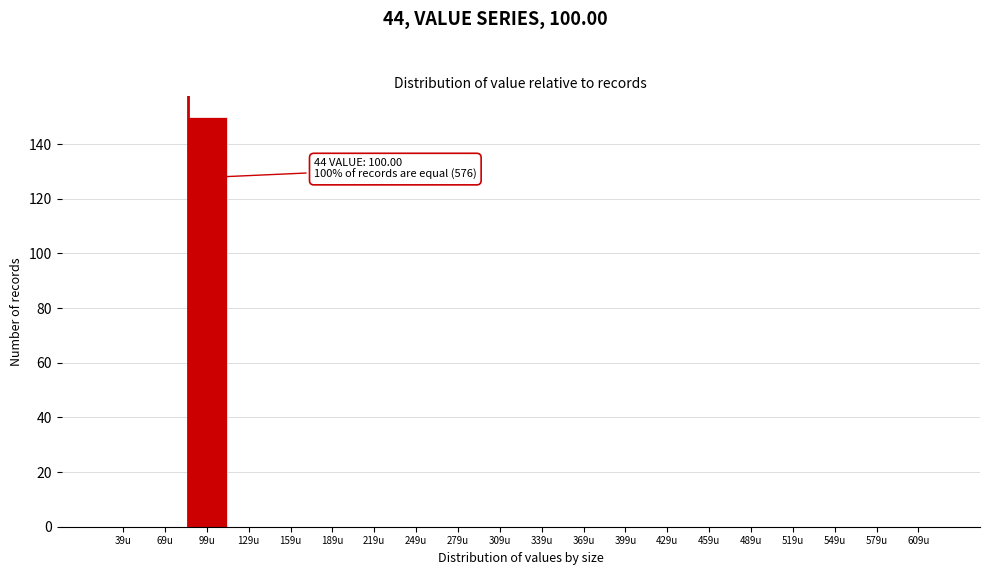

Reading right to left, extract all data points from this chart.

609u=0	579u=0	549u=0	519u=0	489u=0	459u=0	429u=0	399u=0	369u=0	339u=0	309u=0	279u=0	249u=0	219u=0	189u=0	159u=0	129u=0	99u=150	69u=0	39u=0